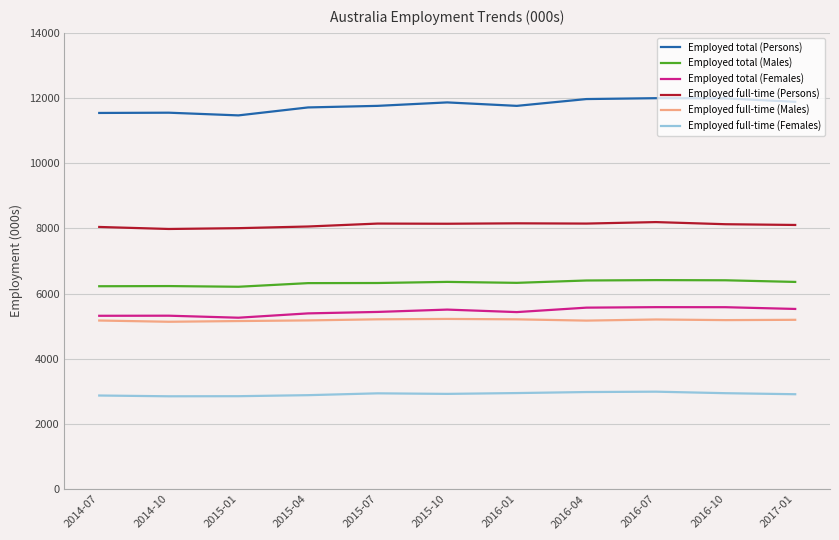

What is the total value across all series at 2016-04?

40232.2